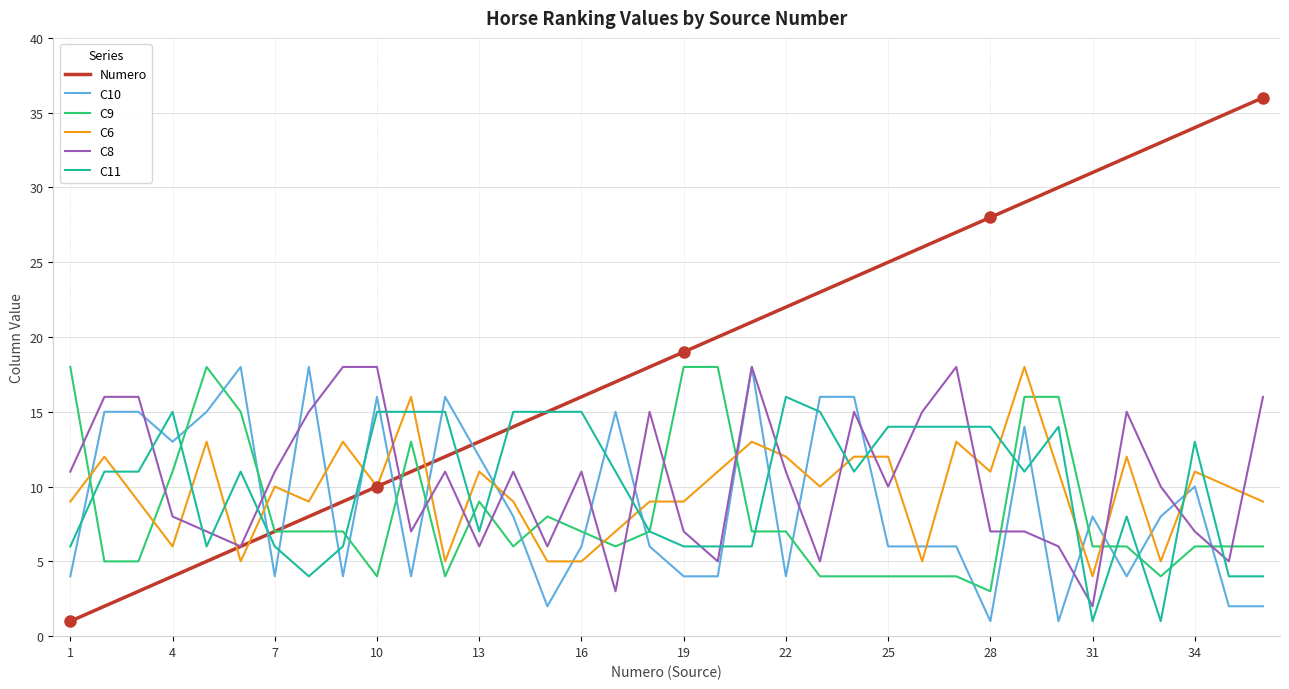

Which series has the largest total across all categories?

Numero